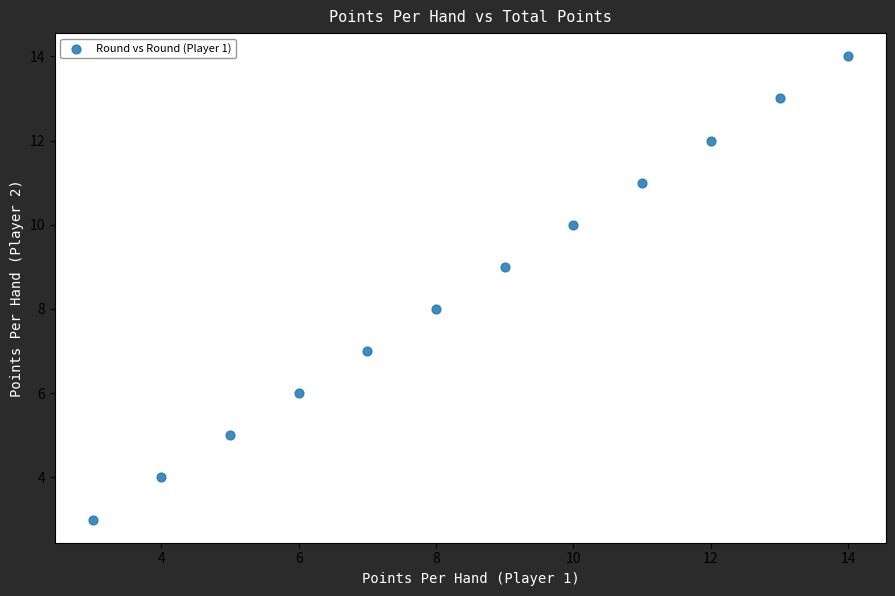

What is the range of X values (max minus min)?

11